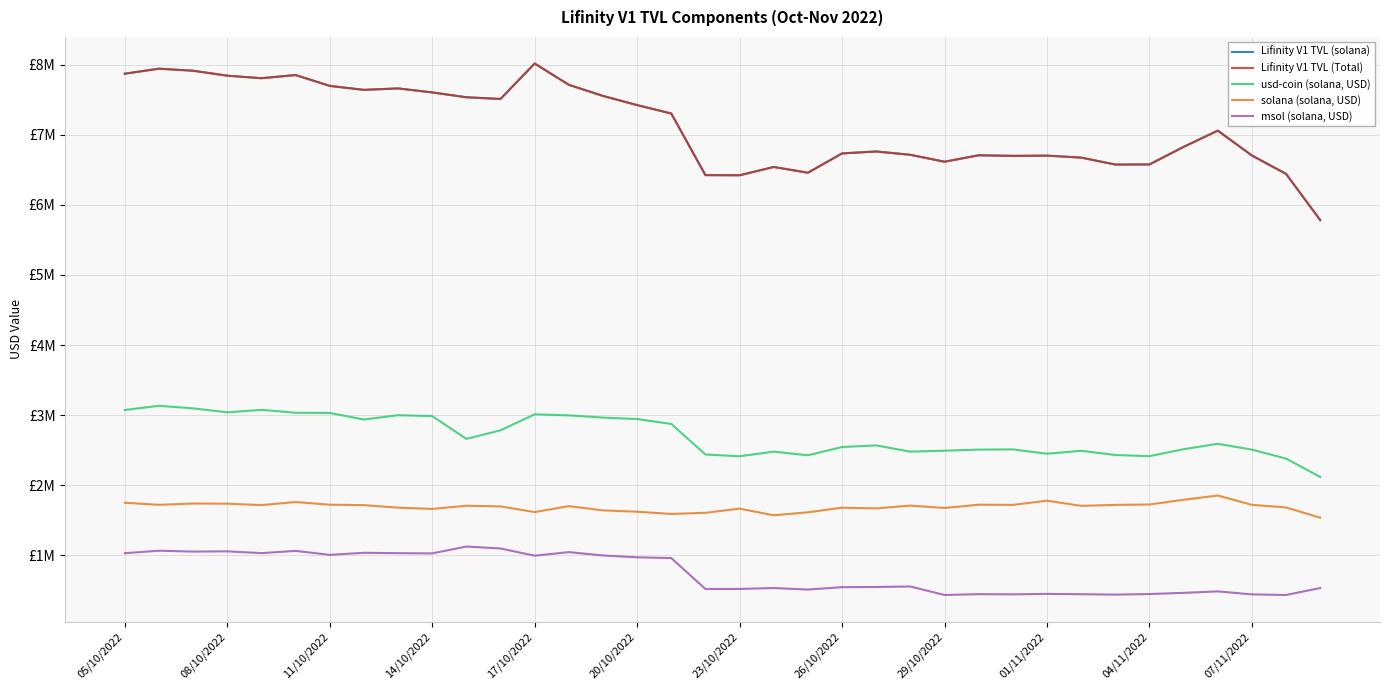

Does the chart display data point markers on the line(s)?

No